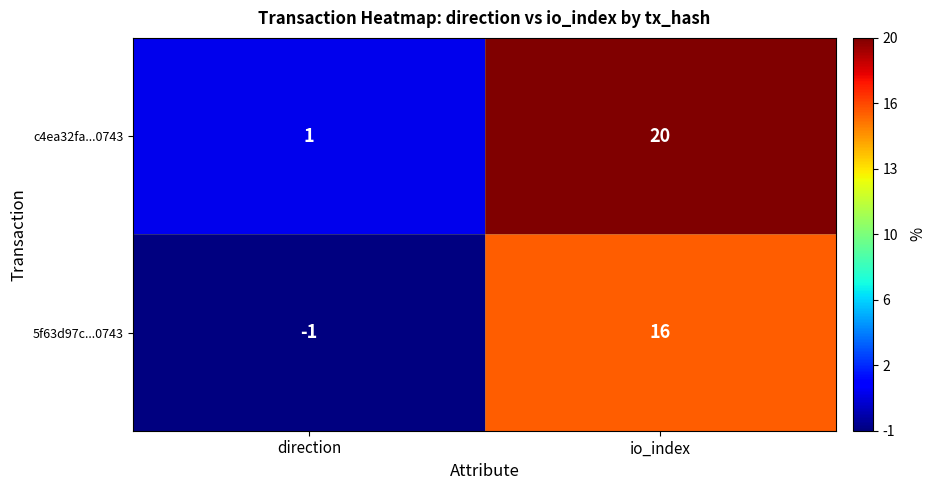

Reading left to right, what are all the values shown in this chart?

c4ea32fa...0743: 1	20
5f63d97c...0743: -1	16